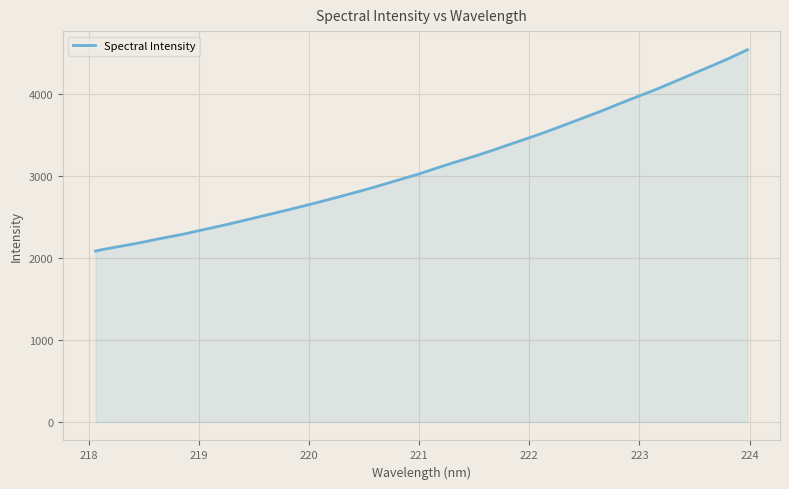

What is the maximum value shown in the chart?

4540.2